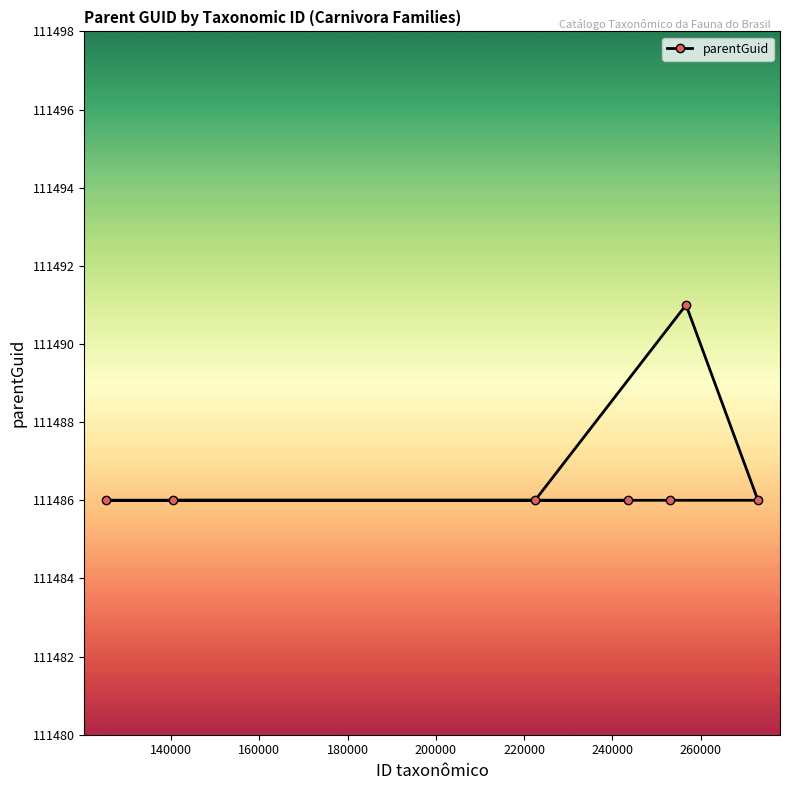

Rank the categories by value from highest to lowest.

256723, 243477, 125304, 253013, 273019, 222500, 140510